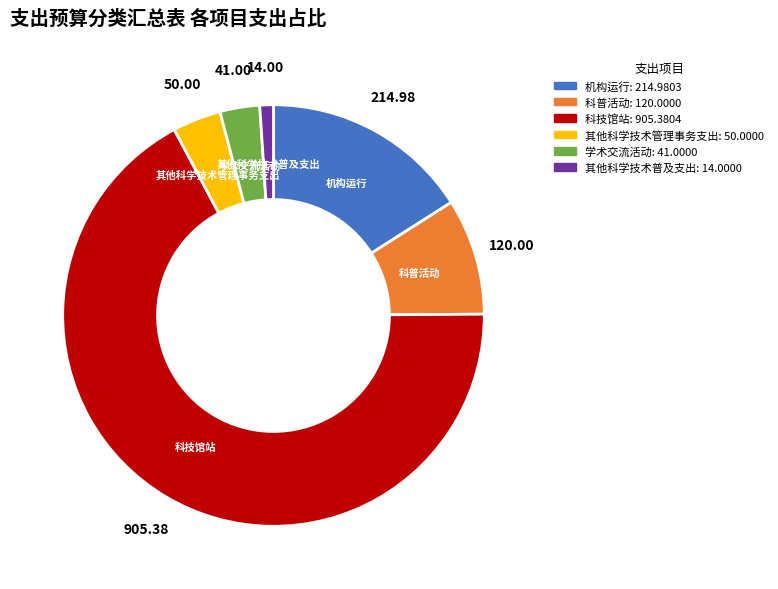

Do 其他科学技术普及支出 and 科普活动 together represent more than half of the pie?

No